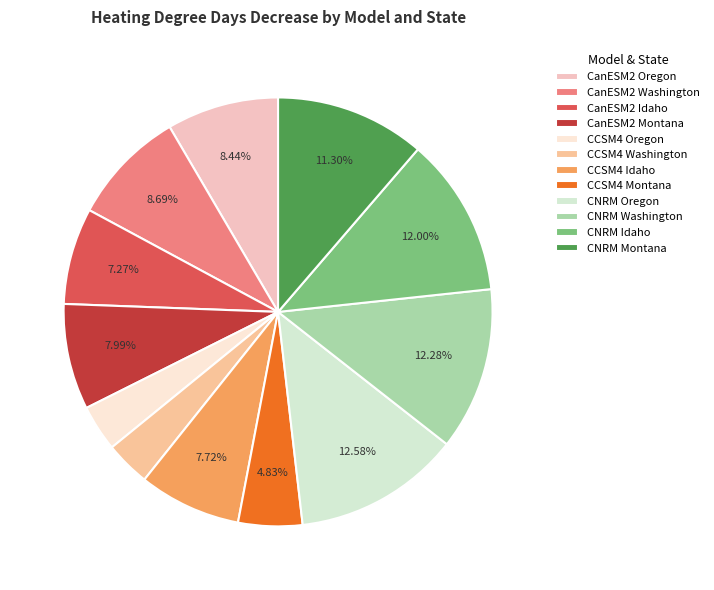

Does any single category account for the majority?

No